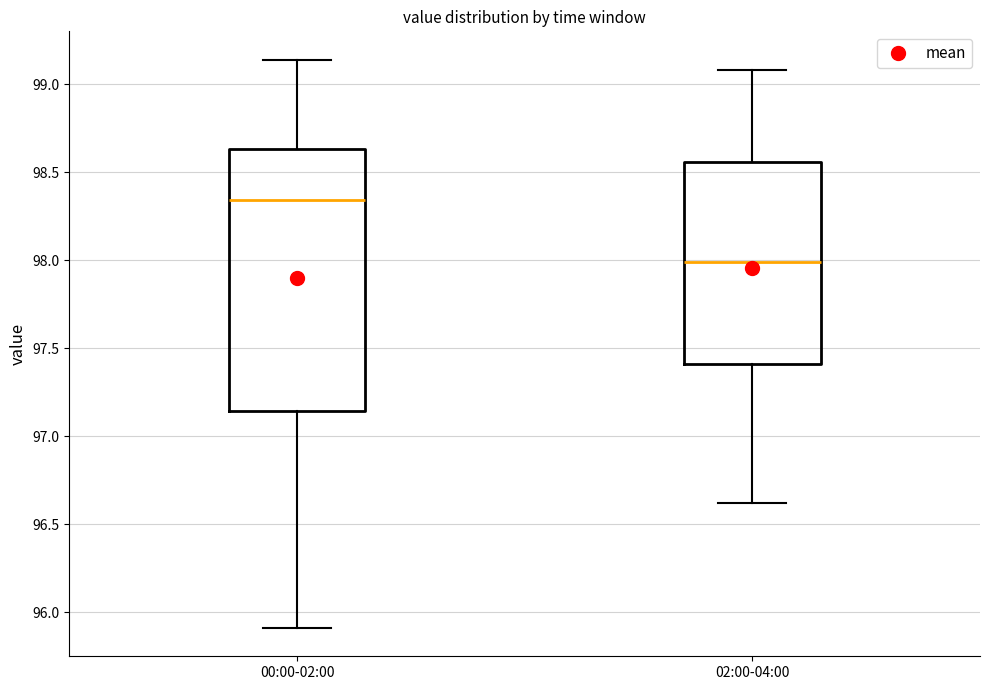

Which box's median line is the highest?

00:00-02:00